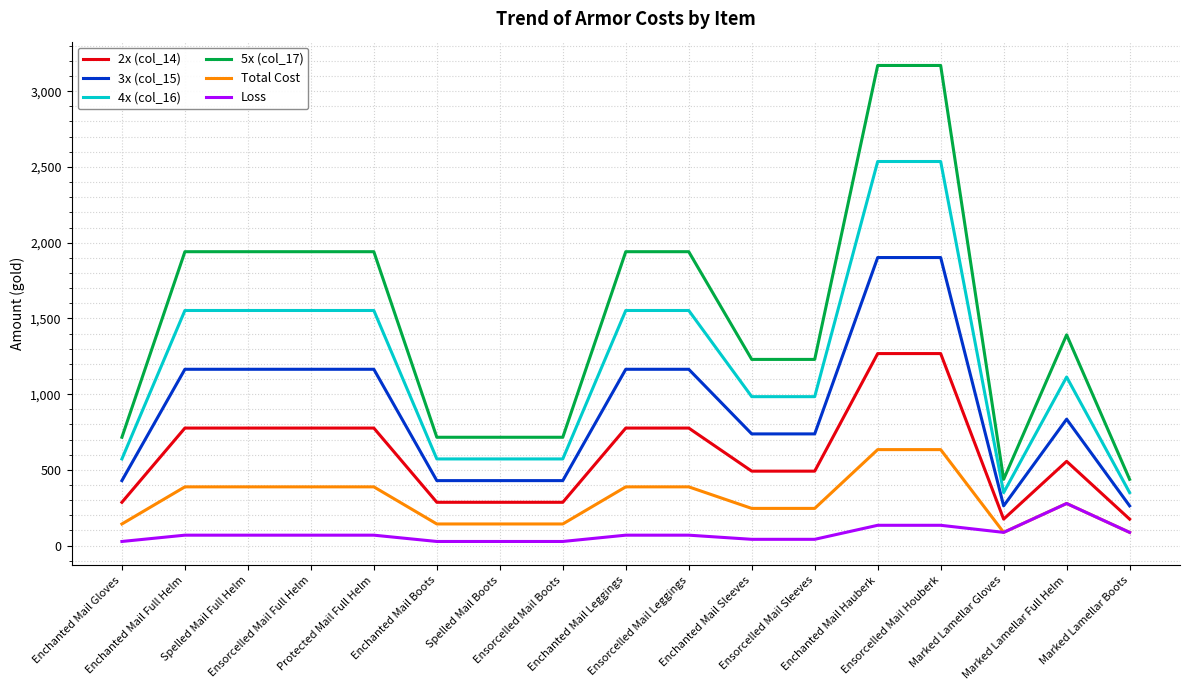

List the series in order of their peak value, highest first.

5x (col_17), 4x (col_16), 3x (col_15), 2x (col_14), Total Cost, Loss